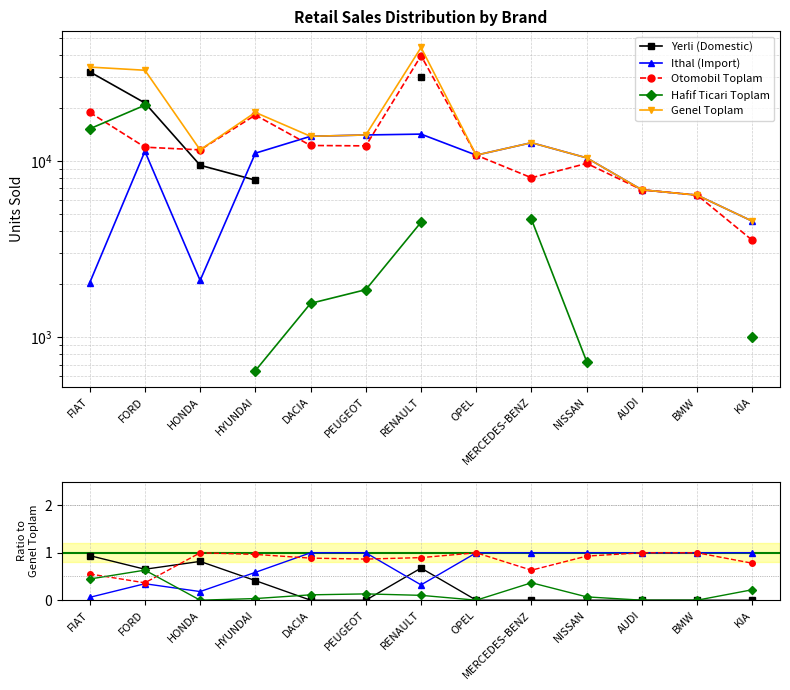

Rank the series at AUDI from lowest to highest value.

Yerli (Domestic), Hafif Ticari Toplam, Ithal (Import), Otomobil Toplam, Genel Toplam